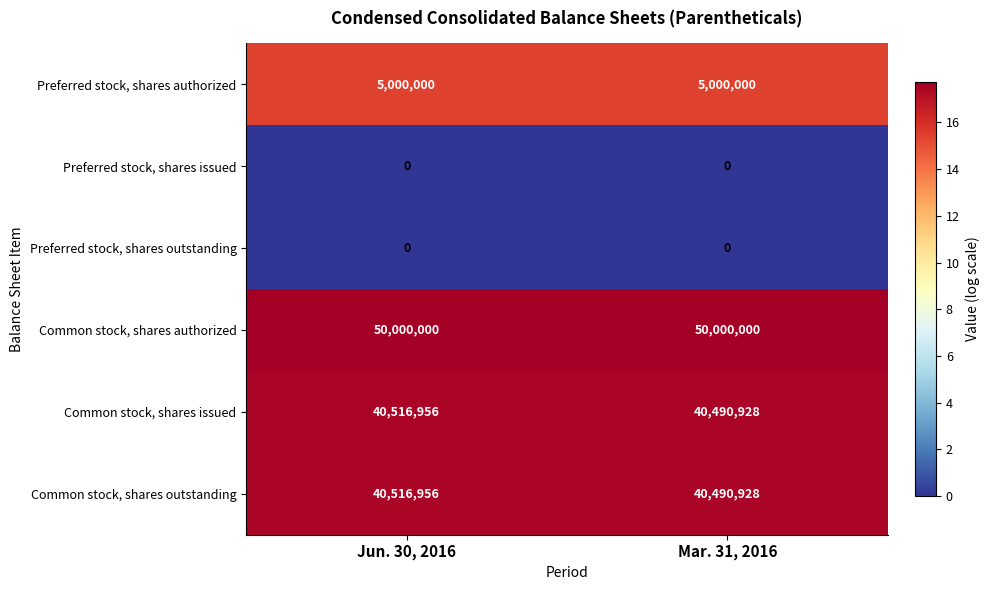

What is the total value across all series at Mar. 31, 2016?

135981856